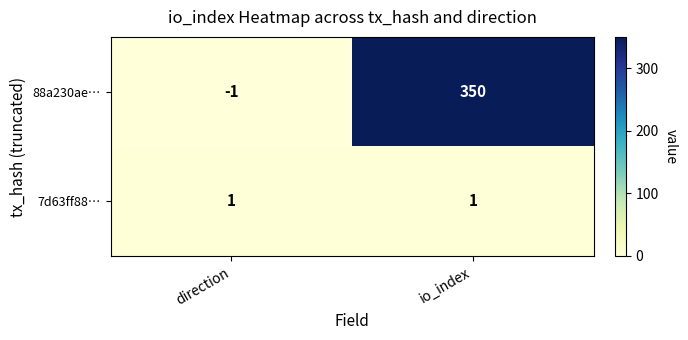

Reading left to right, extract all data points from this chart.

88a230ae…: -1	350
7d63ff88…: 1	1